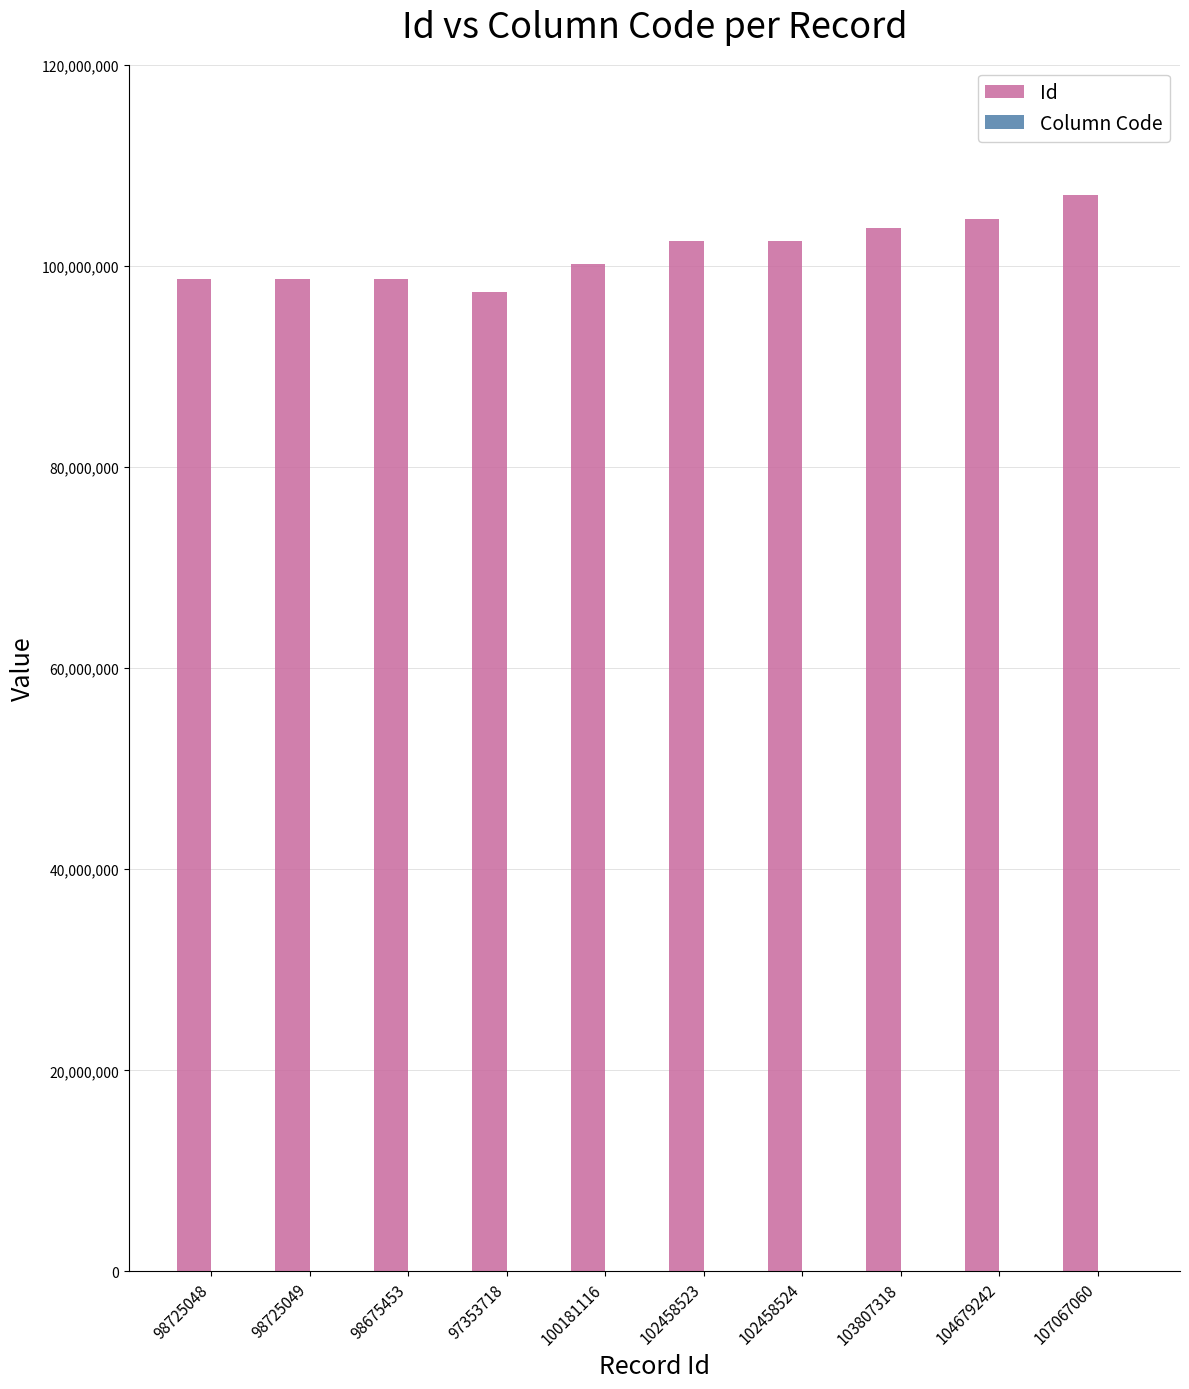

True or false: Id has a value of 102458524 at 102458524.

True